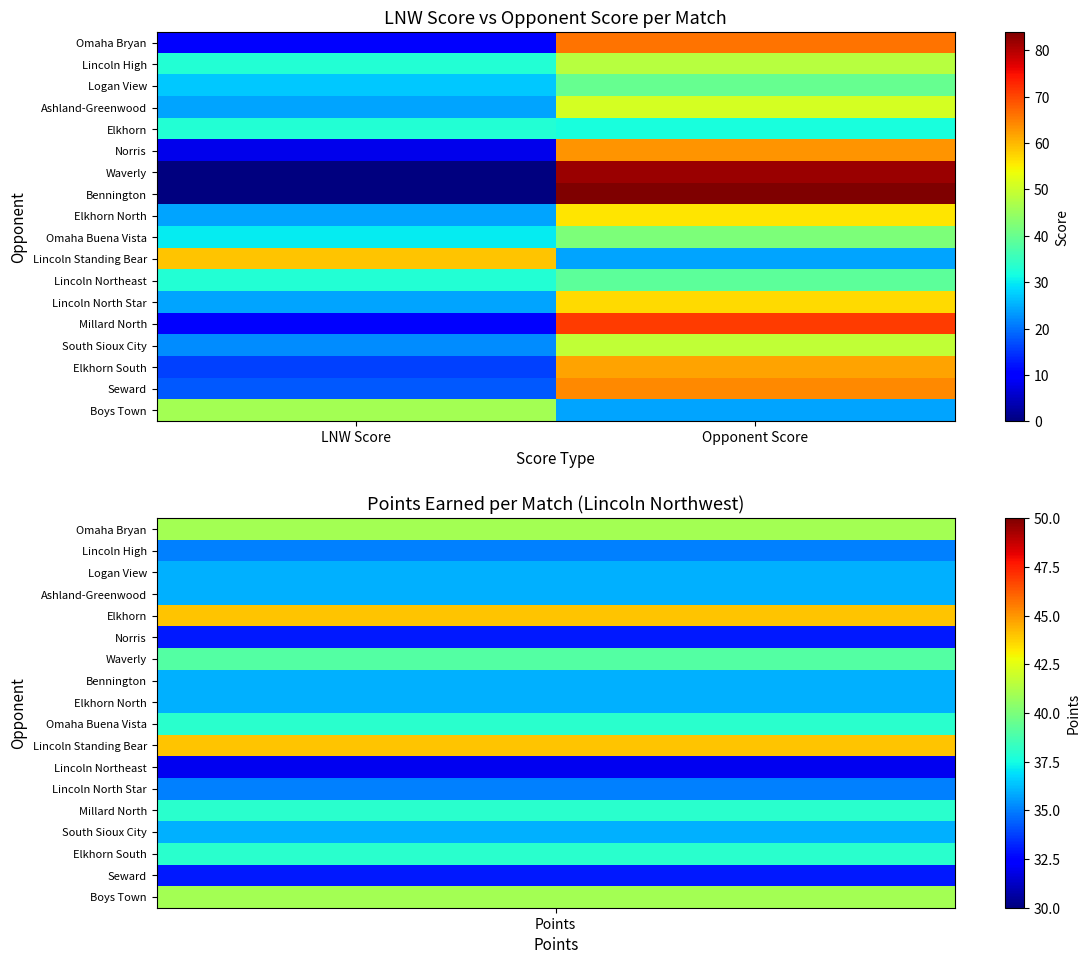

Reading left to right, what are all the values shown in this chart?

Omaha Bryan: LNW Score=10	Opponent Score=66
Lincoln High: LNW Score=33	Opponent Score=48
Logan View: LNW Score=27	Opponent Score=40
Ashland-Greenwood: LNW Score=24	Opponent Score=51
Elkhorn: LNW Score=33	Opponent Score=32
Norris: LNW Score=8	Opponent Score=63
Waverly: LNW Score=0	Opponent Score=82
Bennington: LNW Score=0	Opponent Score=84
Elkhorn North: LNW Score=24	Opponent Score=56
Omaha Buena Vista: LNW Score=30	Opponent Score=42
Lincoln Standing Bear: LNW Score=59	Opponent Score=24
Lincoln Northeast: LNW Score=33	Opponent Score=39
Lincoln North Star: LNW Score=24	Opponent Score=57
Millard North: LNW Score=10	Opponent Score=71
South Sioux City: LNW Score=22	Opponent Score=49
Elkhorn South: LNW Score=16	Opponent Score=62
Seward: LNW Score=18	Opponent Score=64
Boys Town: LNW Score=46	Opponent Score=24